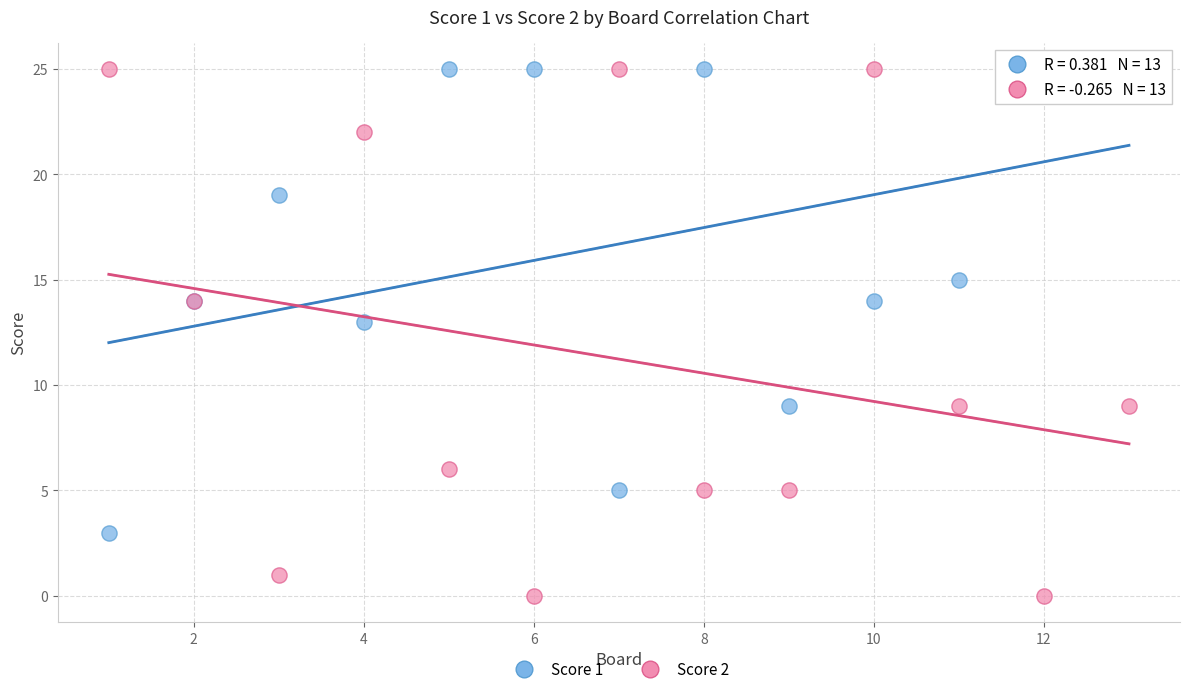

Which series has the largest Y range (max minus min)?

Score 2